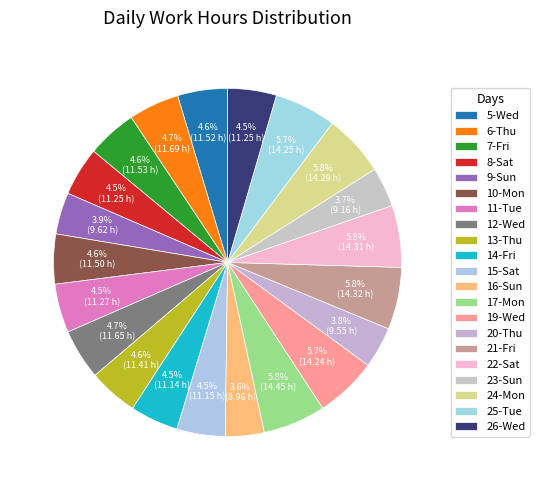

Rank the categories by value from lowest to highest.

16-Sun, 23-Sun, 20-Thu, 9-Sun, 14-Fri, 15-Sat, 8-Sat, 26-Wed, 11-Tue, 13-Thu, 10-Mon, 5-Wed, 7-Fri, 12-Wed, 6-Thu, 19-Wed, 25-Tue, 24-Mon, 22-Sat, 21-Fri, 17-Mon